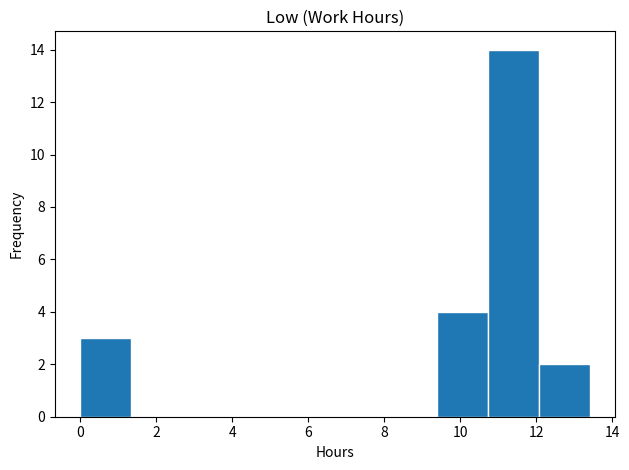

Reading left to right, list every bar in this chart as the range it spans on the x-axis followed by its height. Neither the bar edges nor the heights are printed on the chart, so give them approximately, as read against the axes.

0.0 to 1.4: 3
1.4 to 2.6: 0
2.6 to 4.0: 0
4.0 to 5.4: 0
5.4 to 6.8: 0
6.8 to 8.0: 0
8.0 to 9.4: 0
9.4 to 10.8: 4
10.8 to 12.0: 14
12.0 to 13.4: 2